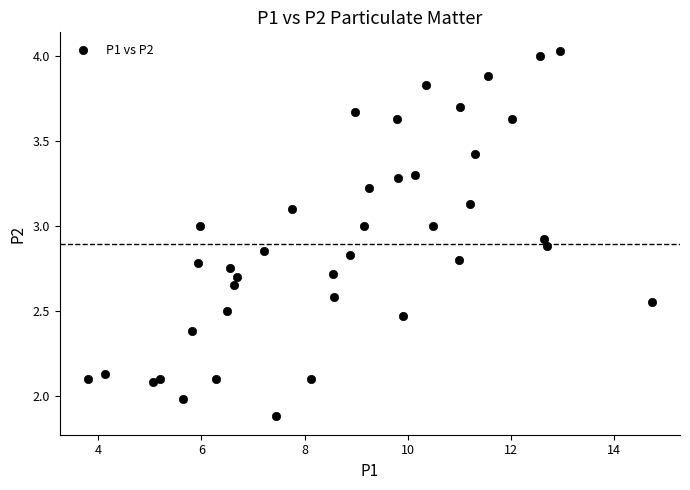

What is the range of X values (max minus min)?

10.9